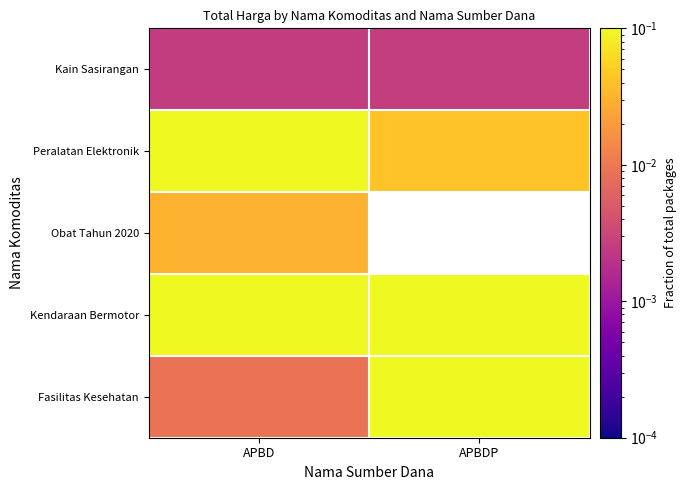

Which has a higher value, APBD or APBDP?

APBDP